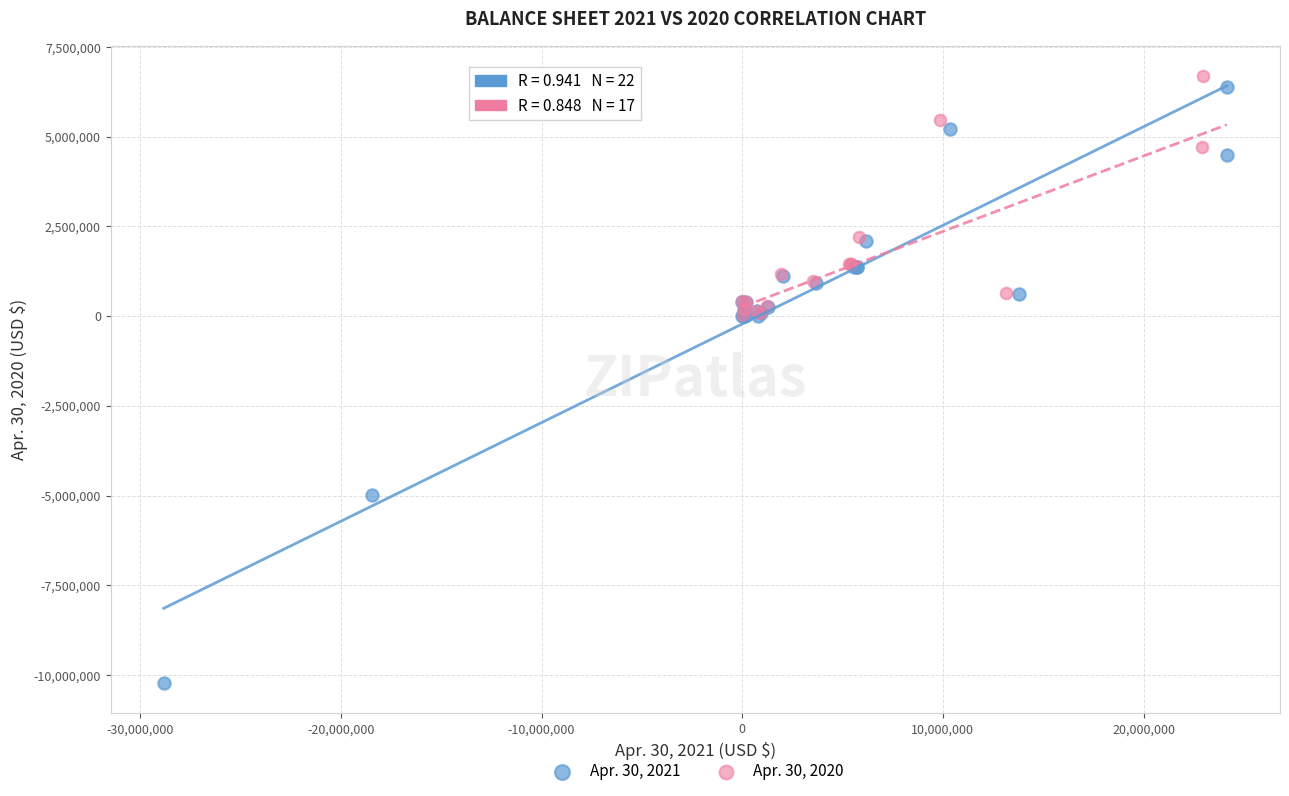

Which series has the widest spread of Y values?

Apr. 30, 2021